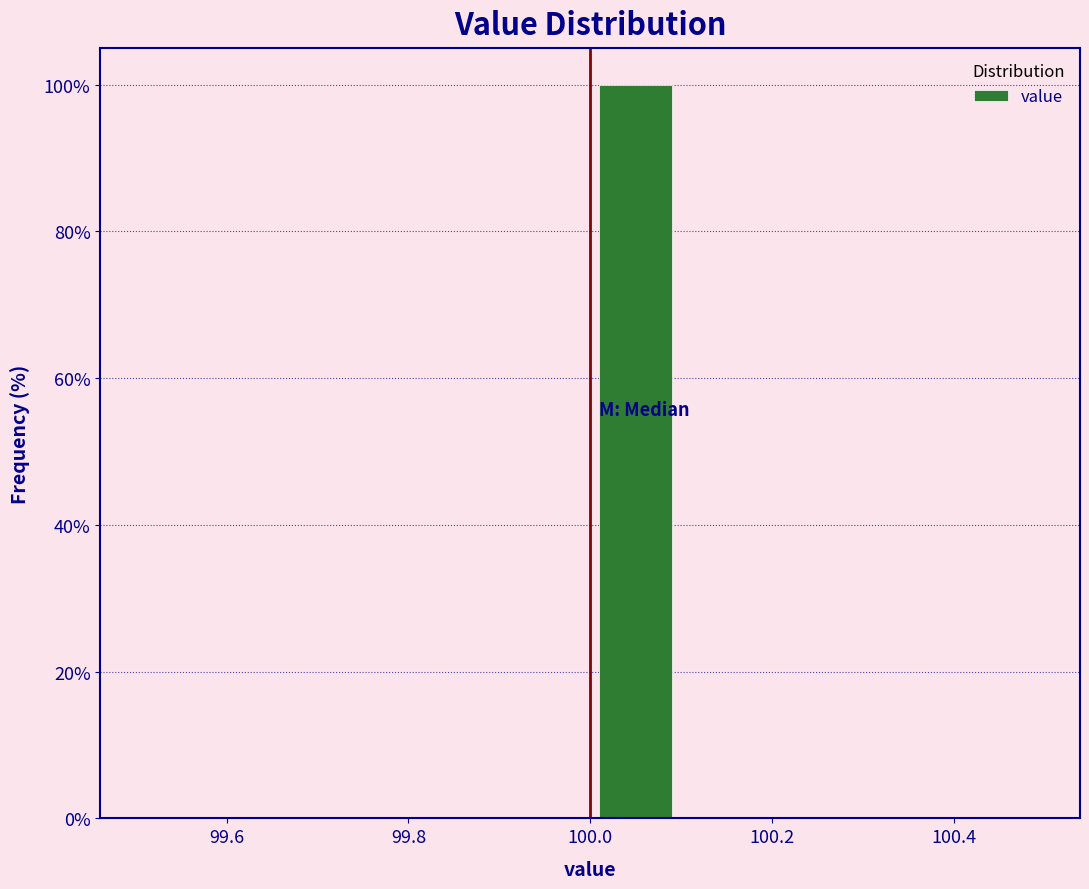

Which range on the x-axis has the tallest bar?

100.0 to 100.1